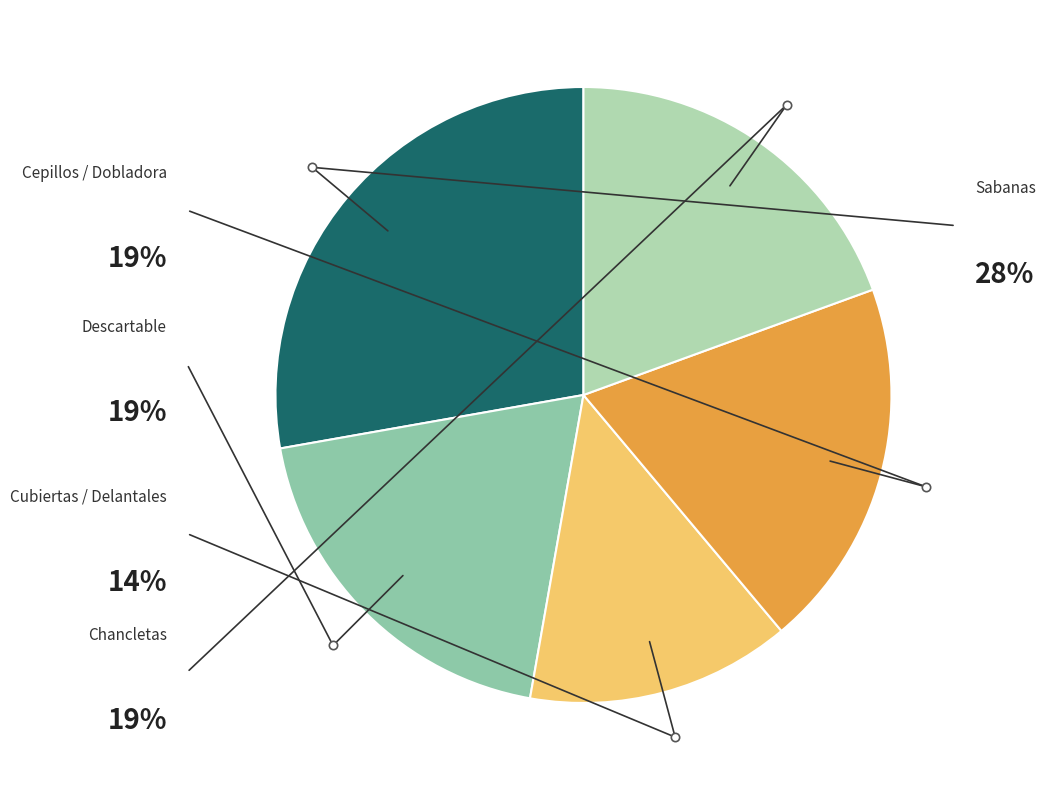

Is Descartable the majority of the pie?

No